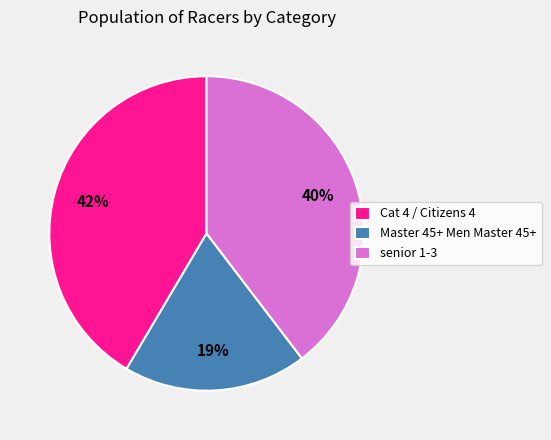

To the nearest percent, what is the combined percentage of Cat 4 / Citizens 4 and senior 1-3?

81%